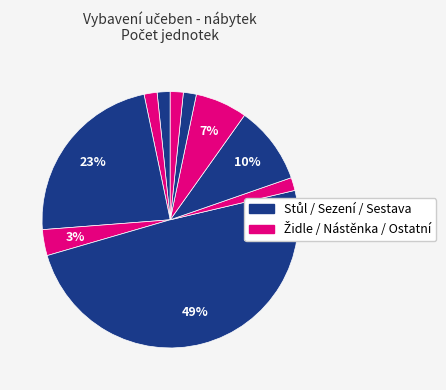

Is there any slice that represents more than half of the pie?

No